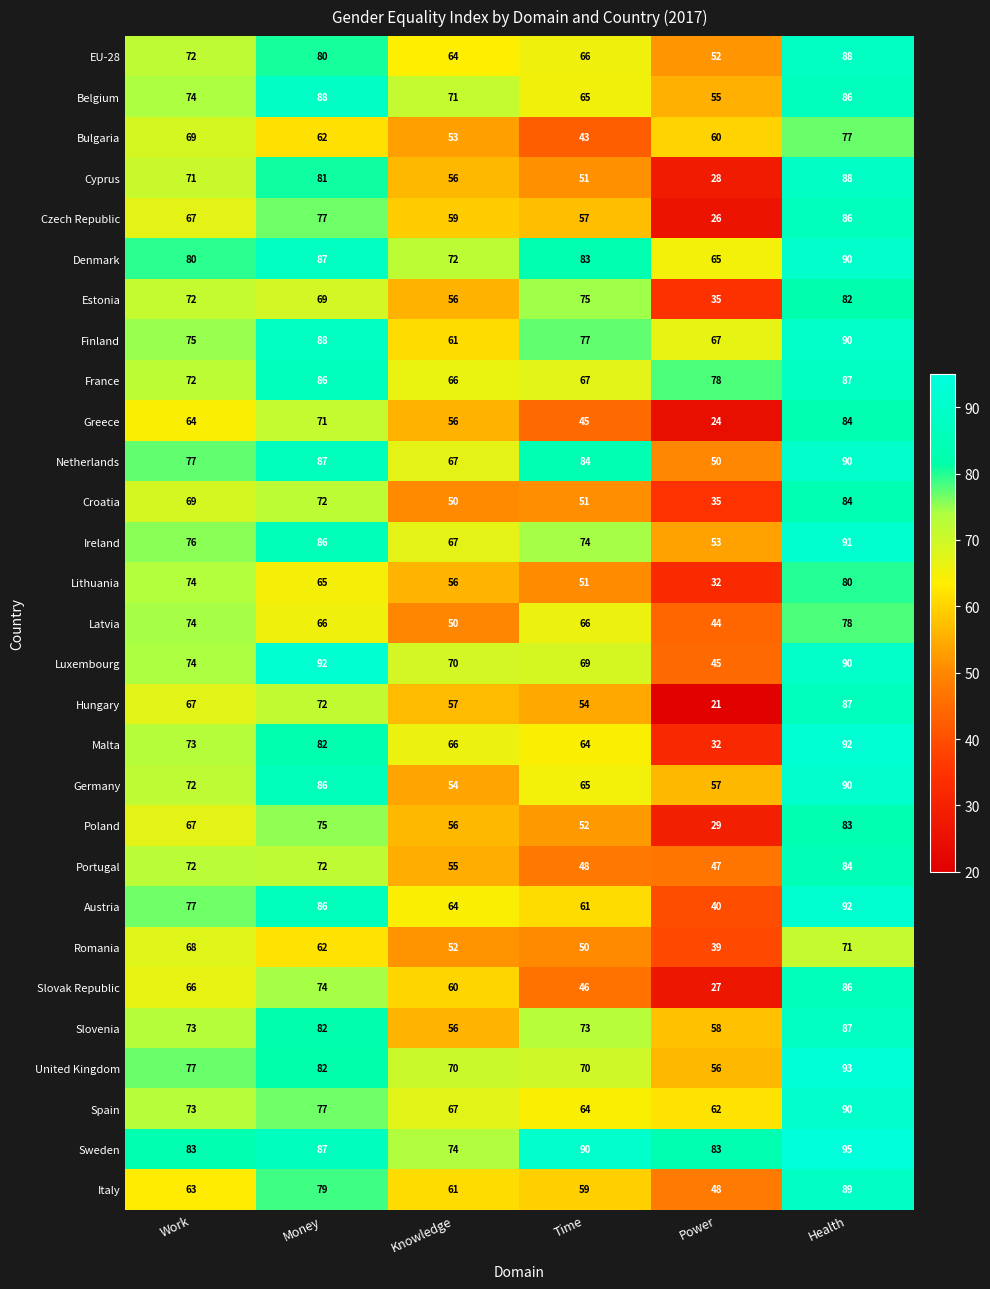

Count the Bulgaria values in the range 53 to 69.

4